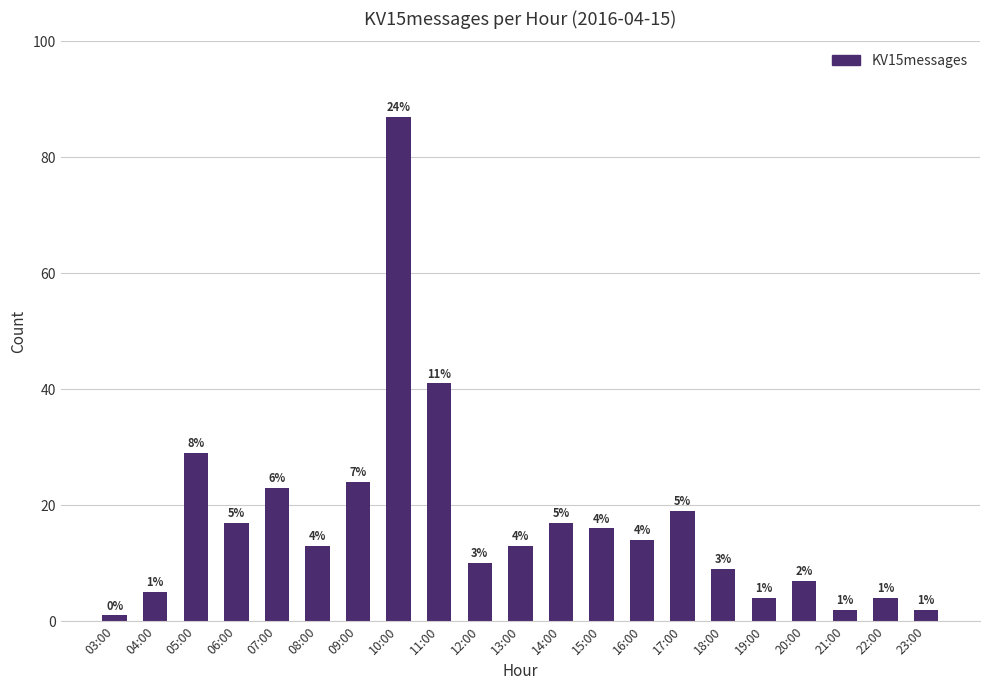

What is the difference between the second highest and second lowest values?

39